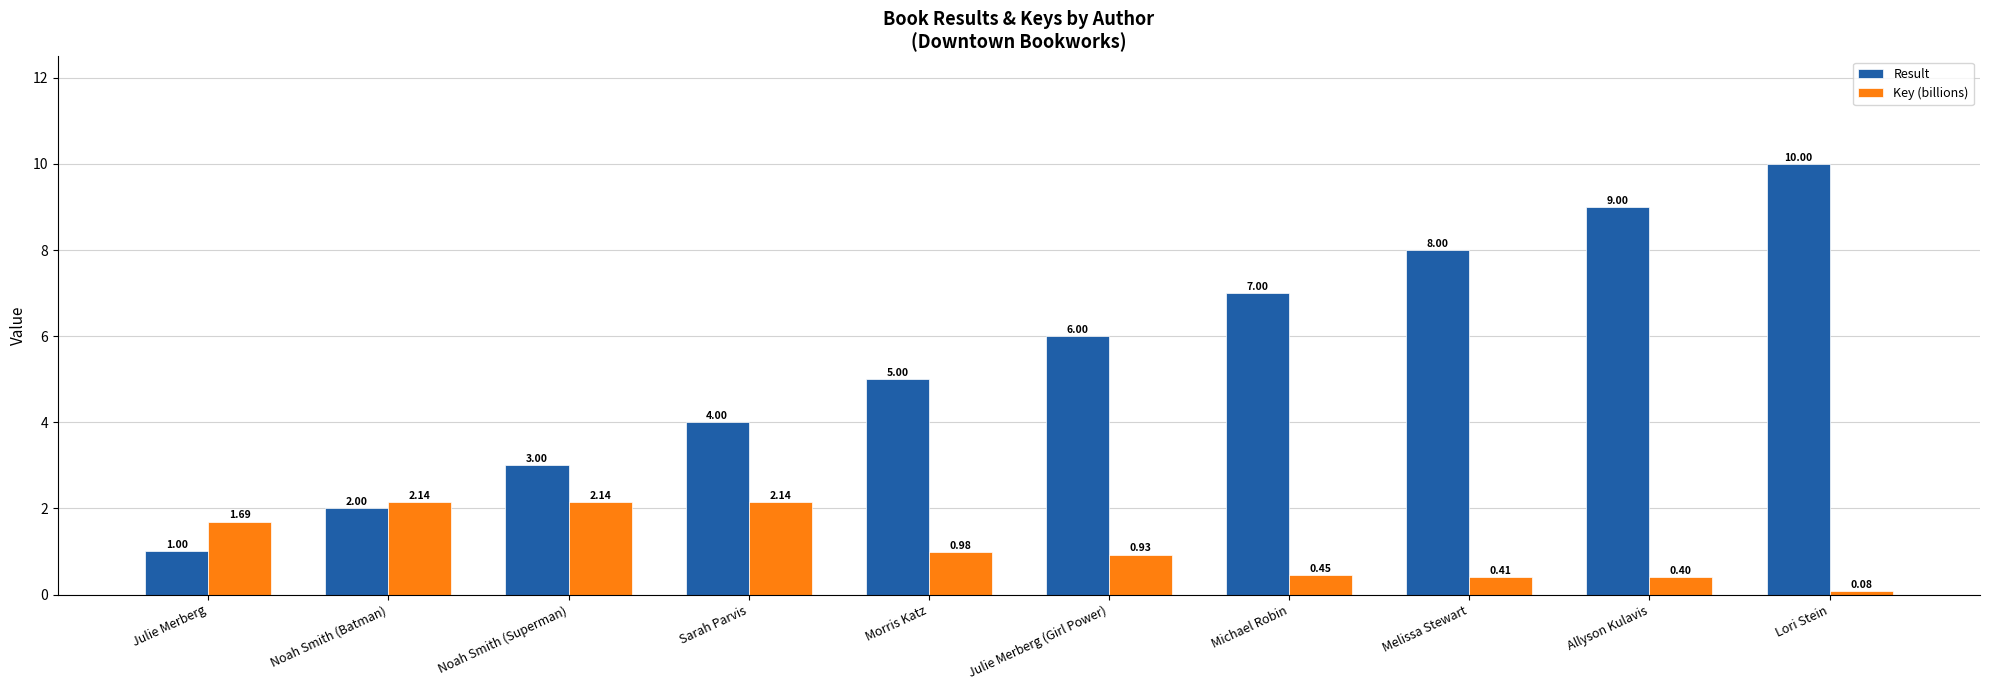

What is the label of the 8th bar from the left?

Melissa Stewart